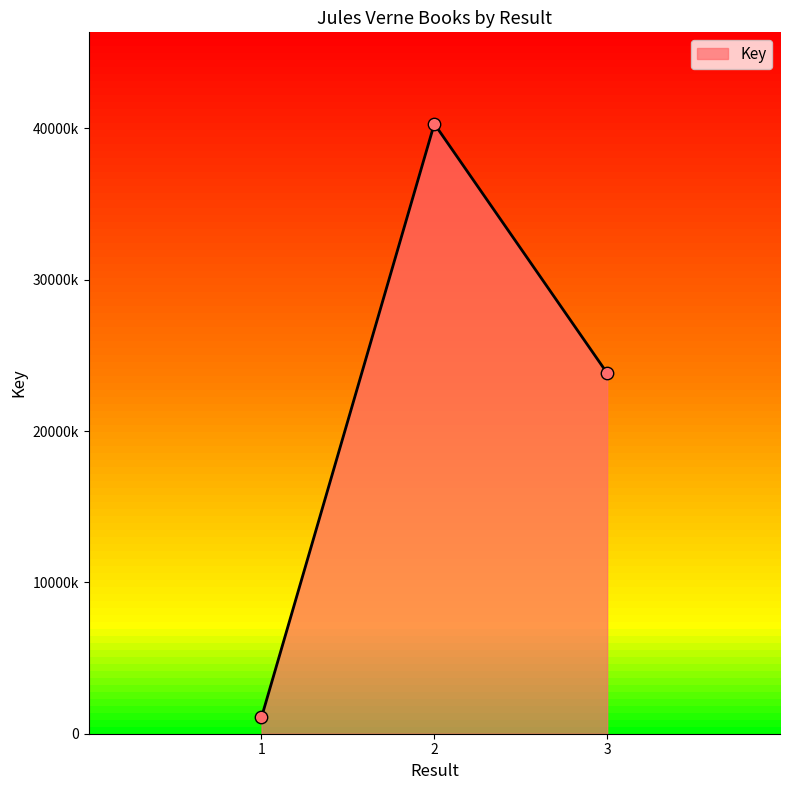

What is the change in value from 1 to 2?

+39220815